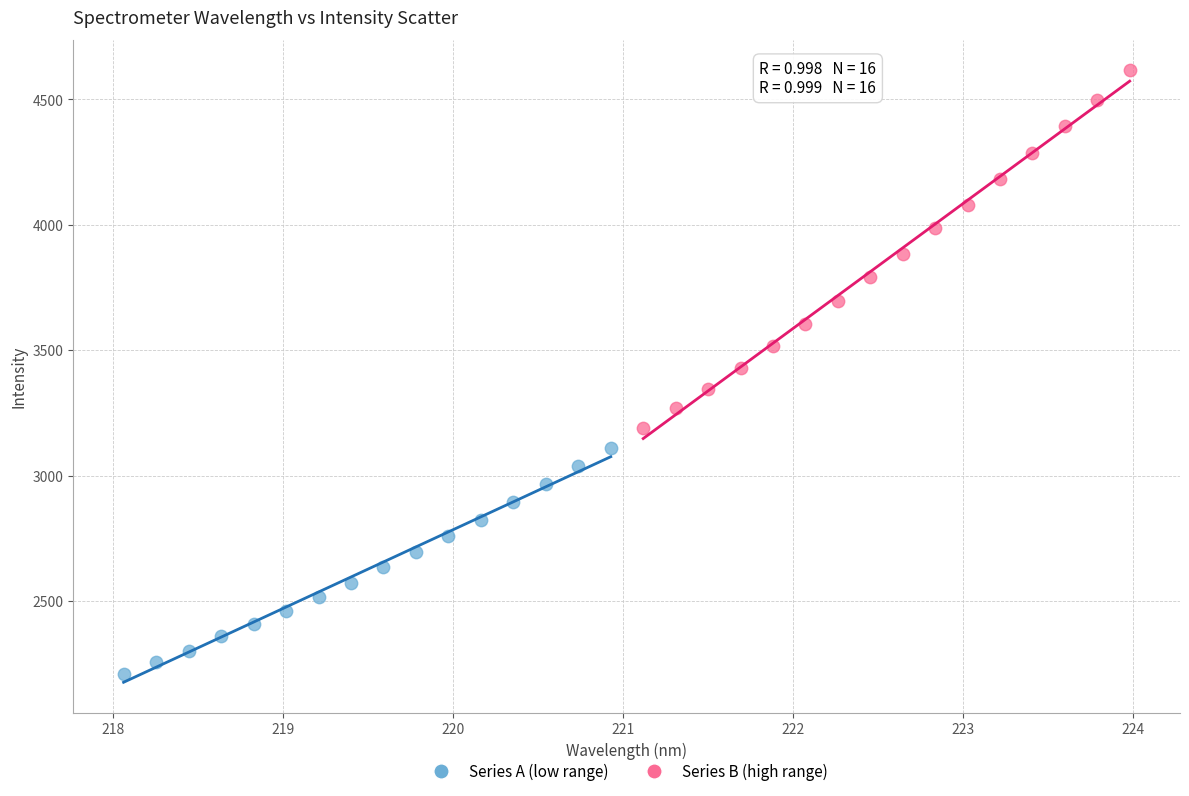

Which series contains the lowest Y value?

Series A (low range)